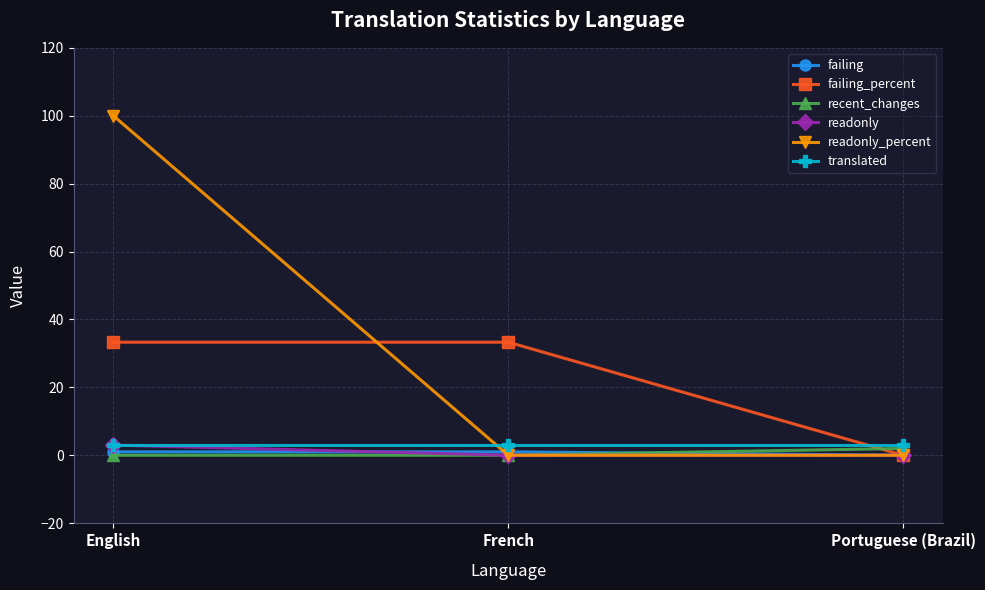

True or false: readonly_percent has a value of -57.0 at French.

False